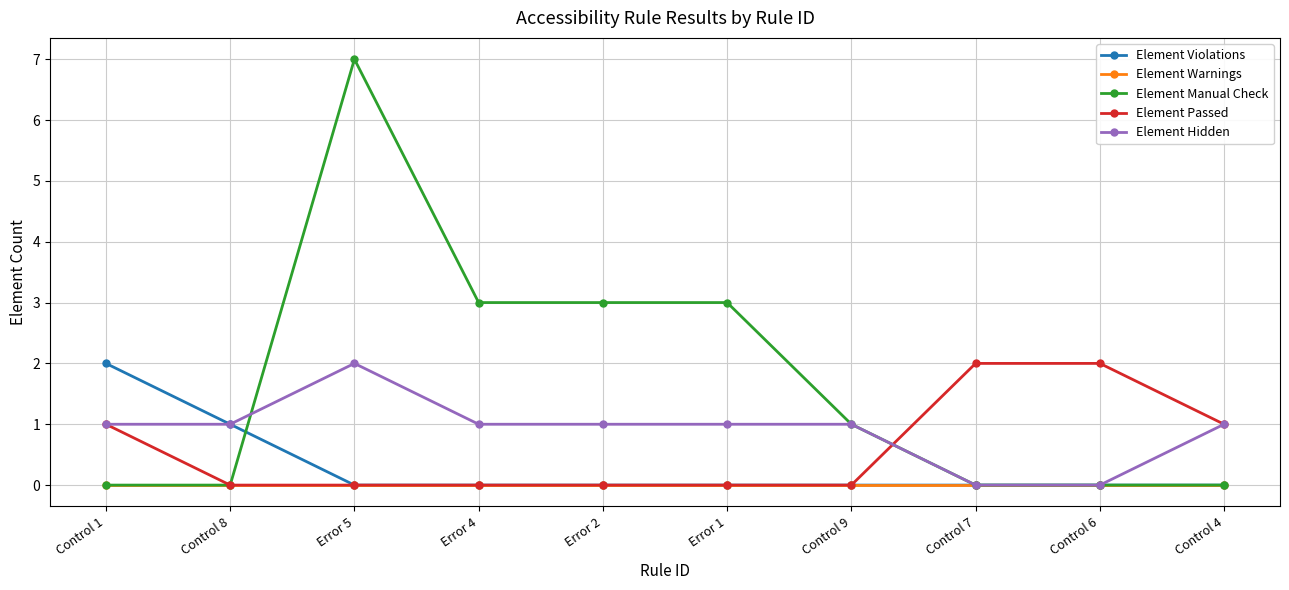

At which category does the chart reach its peak across all series?

Error 5